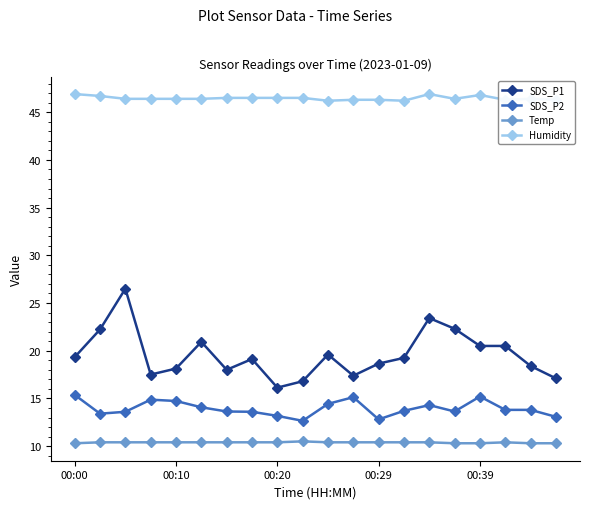

What is the maximum value shown in the chart?

46.9